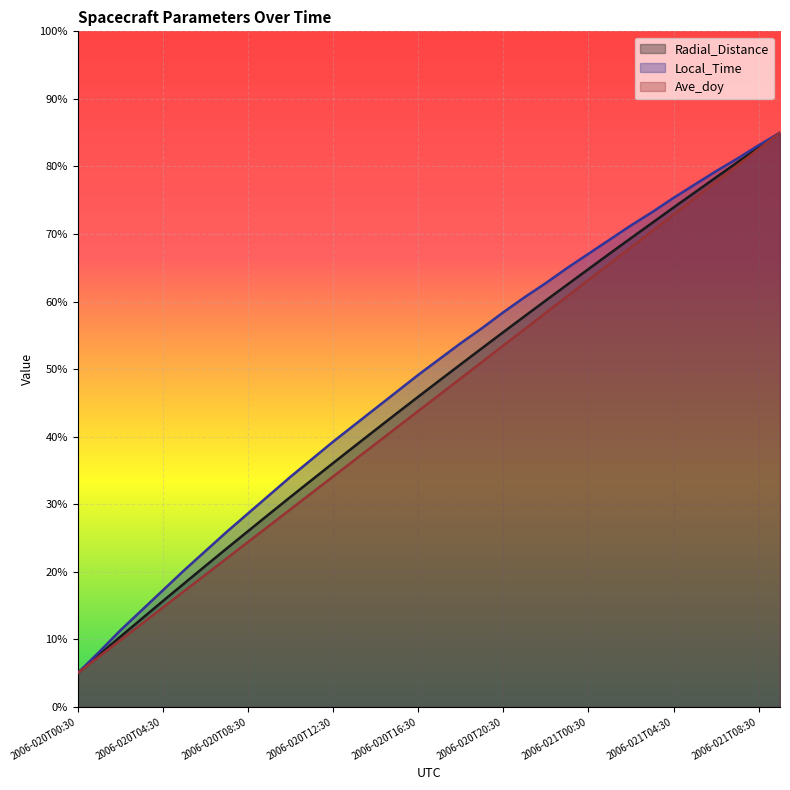

Rank the series at 2006-020T08:30 from lowest to highest value.

Ave_doy, Radial_Distance, Local_Time